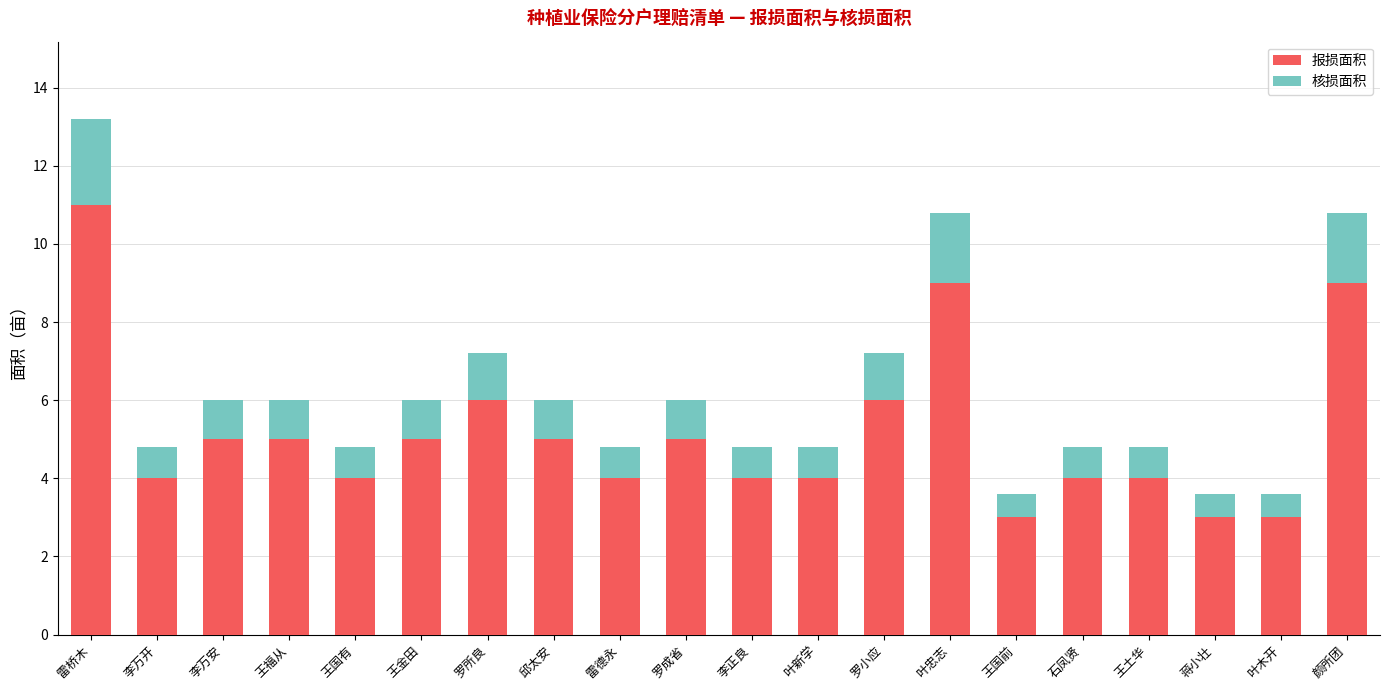

What value does the 报损面积 series have at 蒋小壮?

3.0